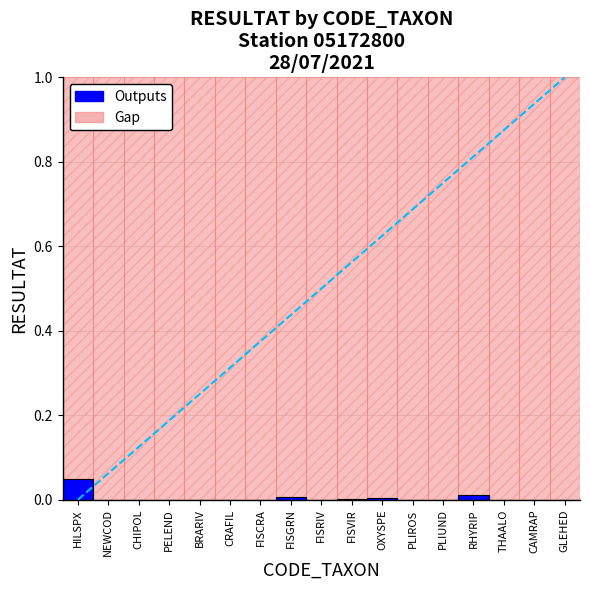

Are the bars grouped side by side (vs. stacked)?

Yes